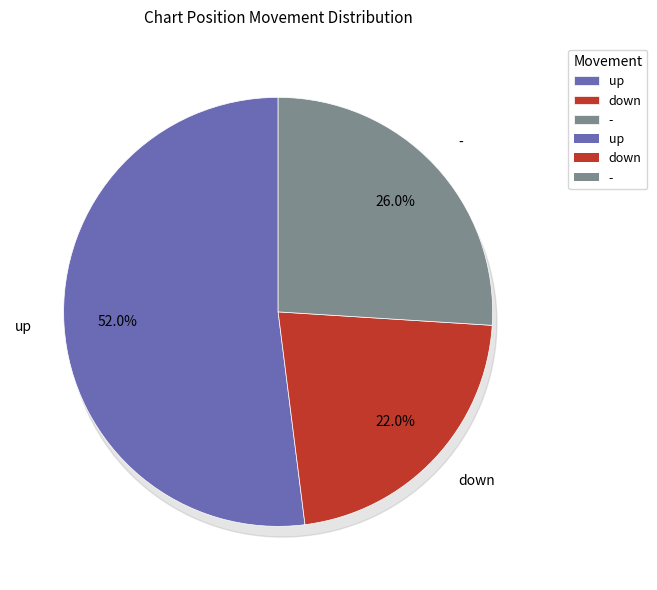

What is the change in value from up to -?

-26